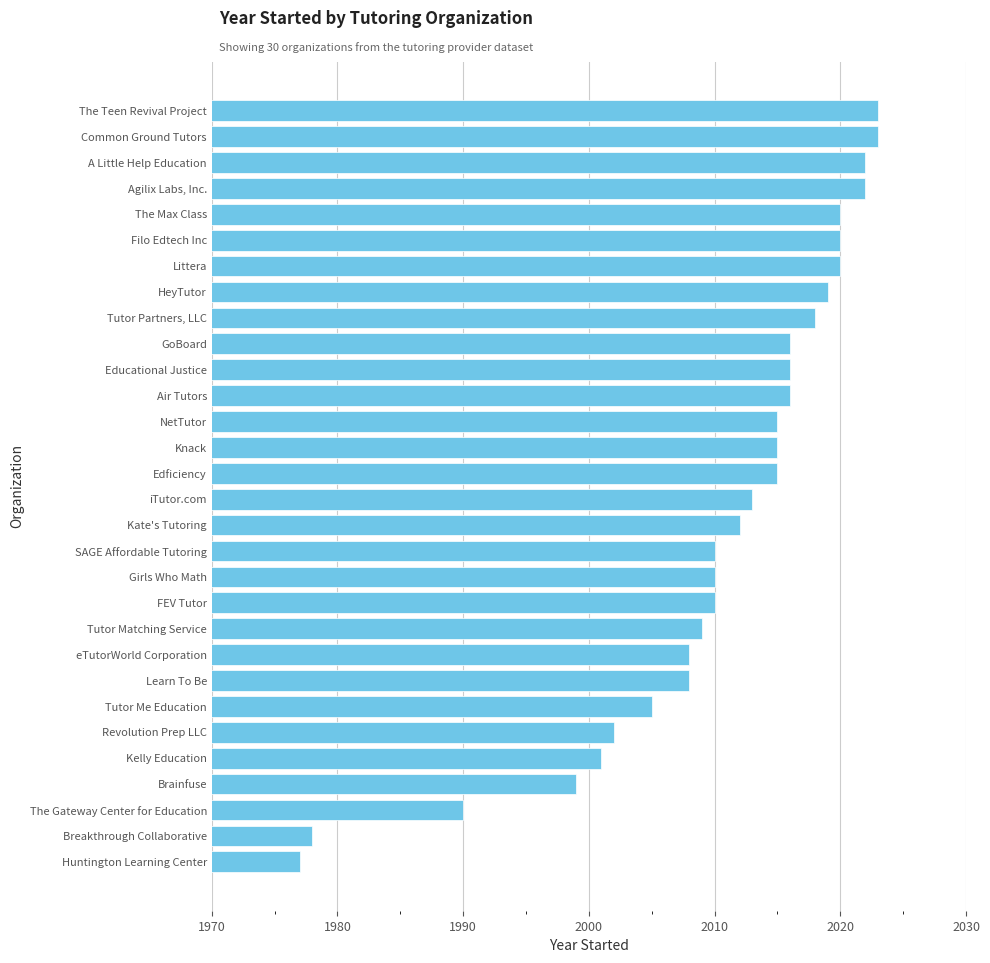

Are the bars grouped side by side (vs. stacked)?

No